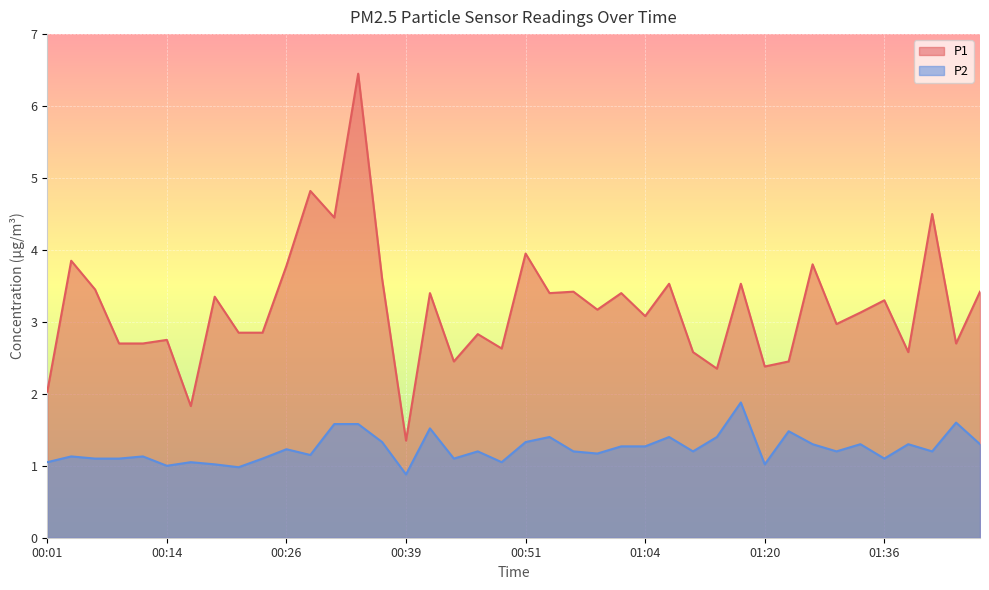

What value does the P1 series have at 00:51?

4.0